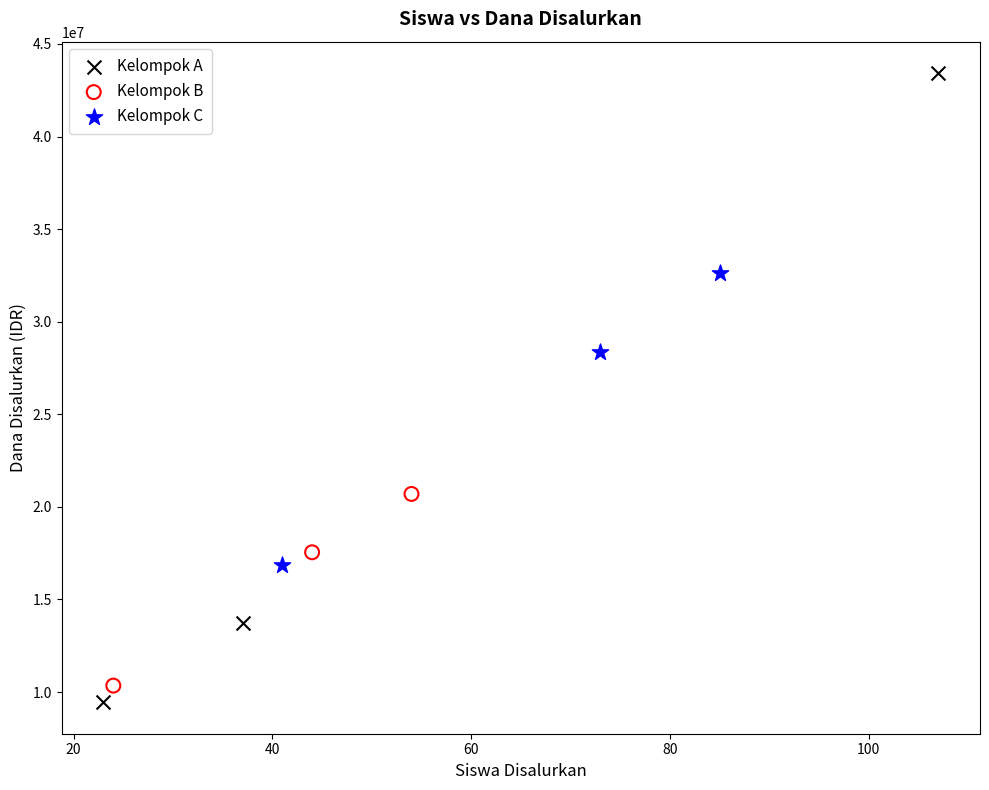

What are all the series names shown in the legend?

Kelompok A, Kelompok B, Kelompok C